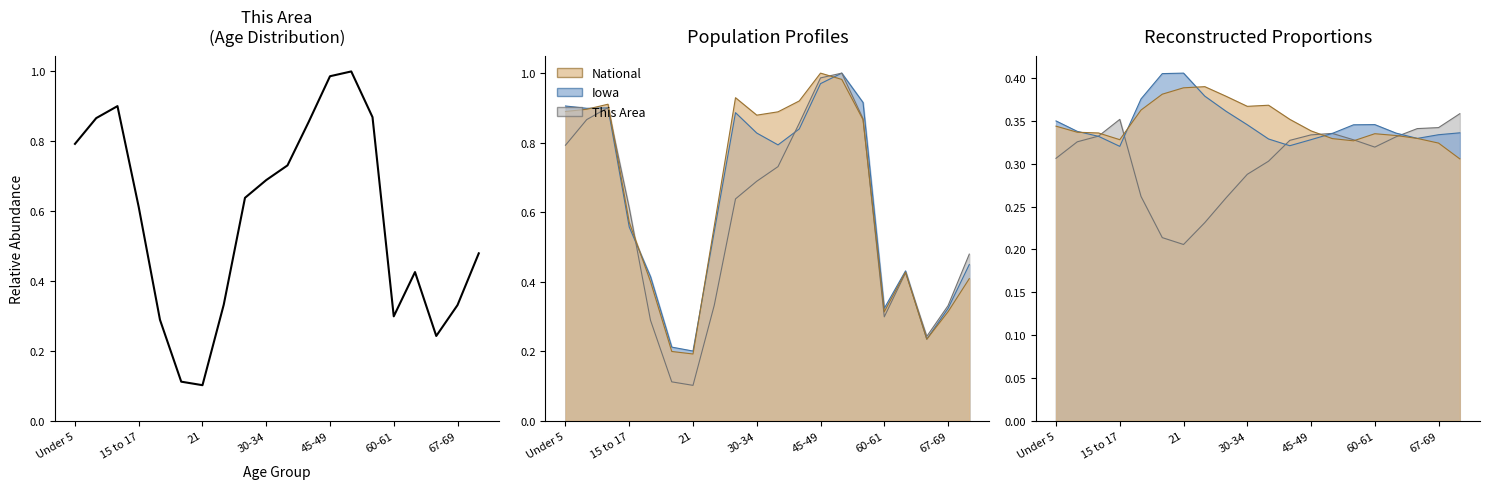

What value does the data have at 67-69?

0.3